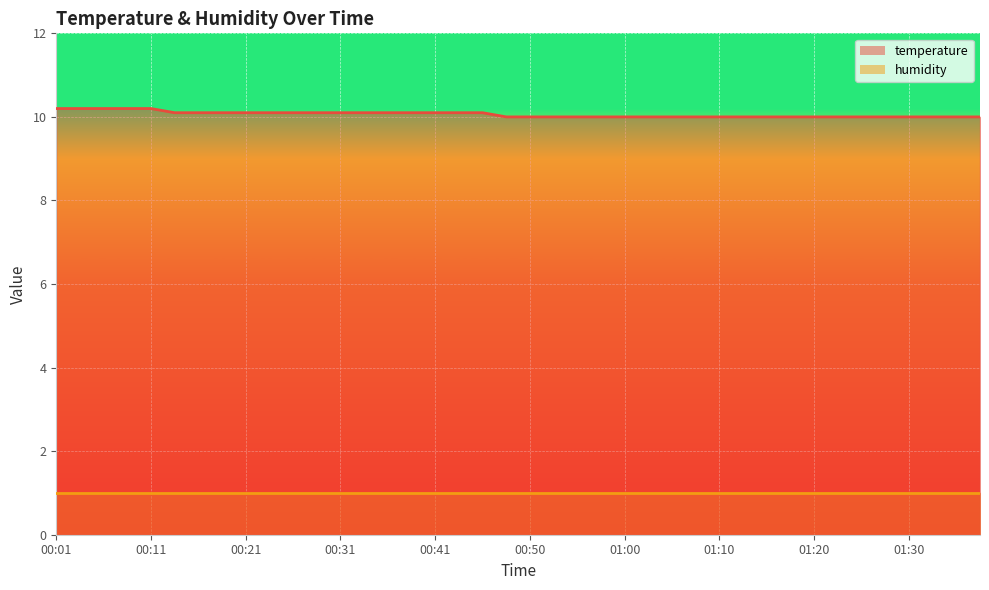

True or false: the data has more than 1 interior local peaks.

False